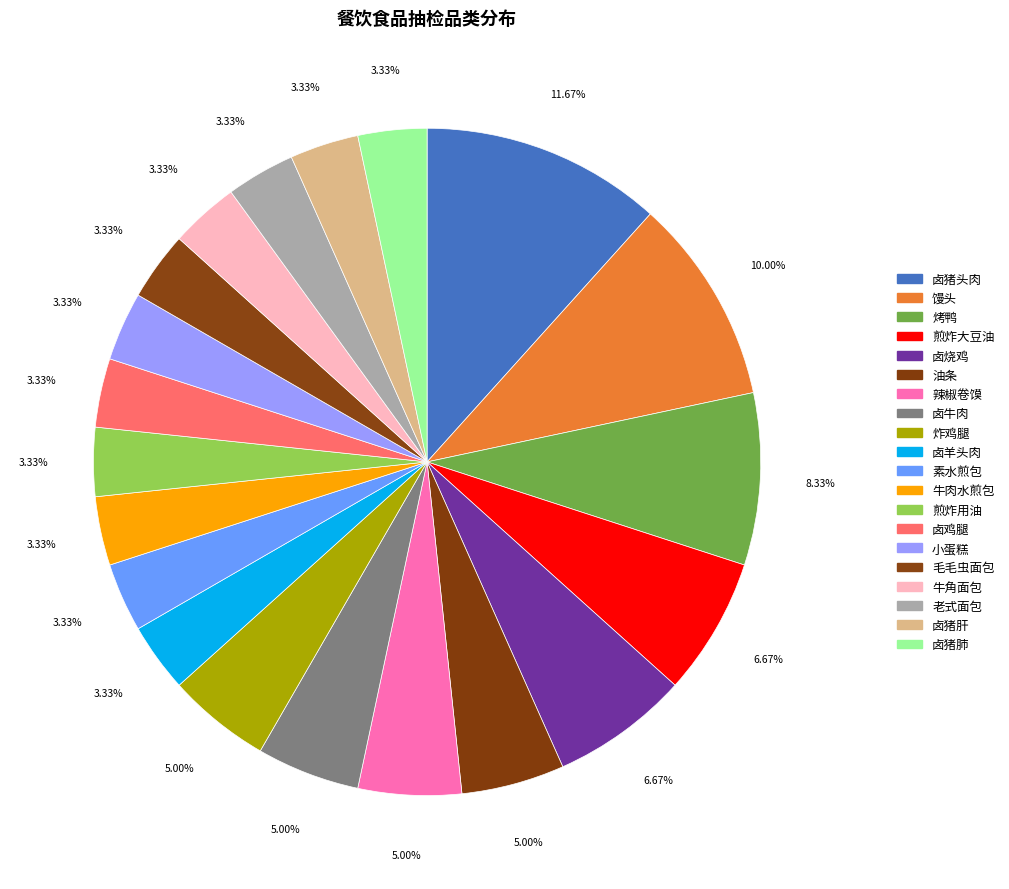

To the nearest percent, what is the combined percentage of 卤烧鸡 and 油条?

12%